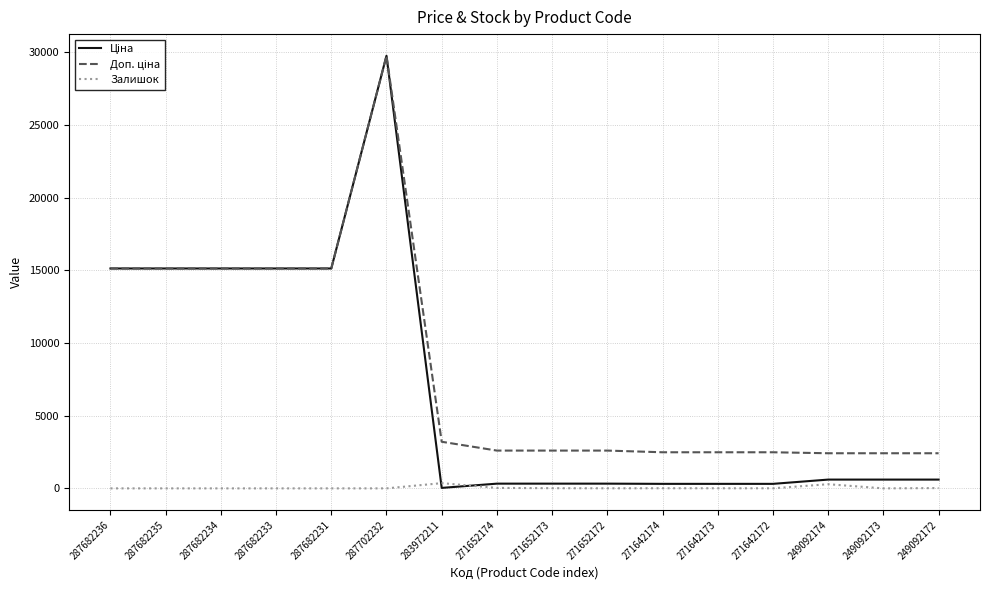

The Залишок series shows 32.0 at 271652174. True or false?

True